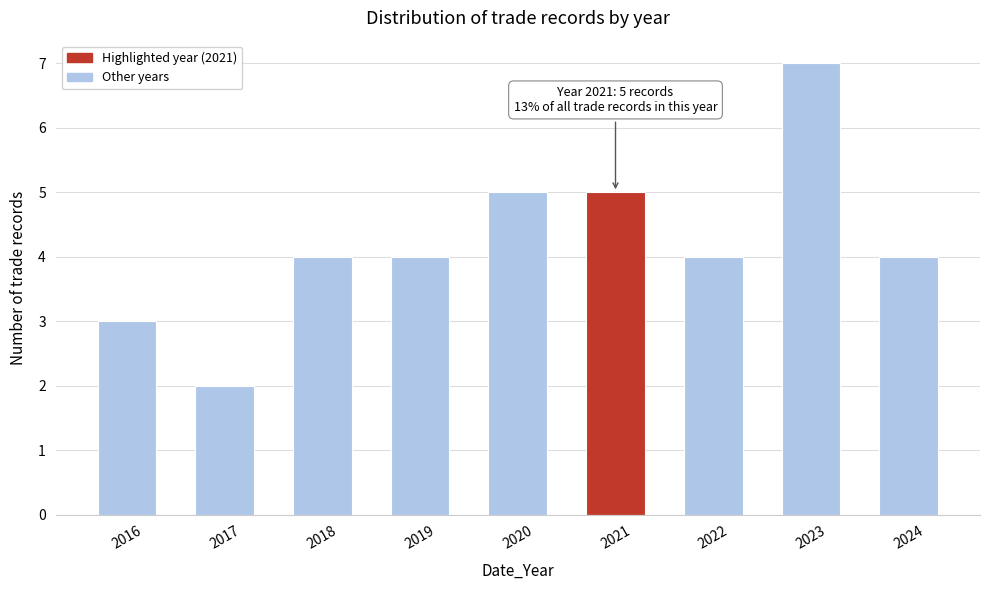

Reading right to left, transcribe all the data shown in this chart.

4	7	4	5	5	4	4	2	3